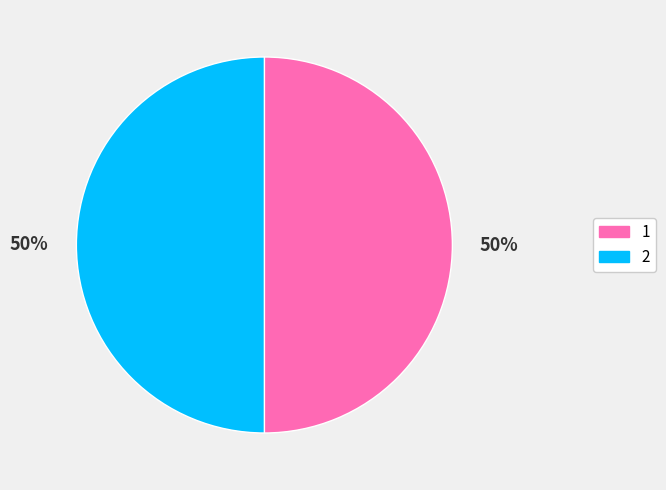

How many segments does this pie chart have?

2